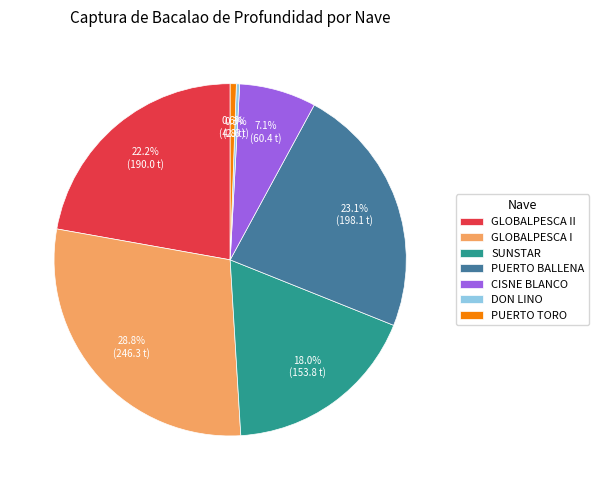

To the nearest percent, what percentage of the pie is PUERTO TORO?

1%